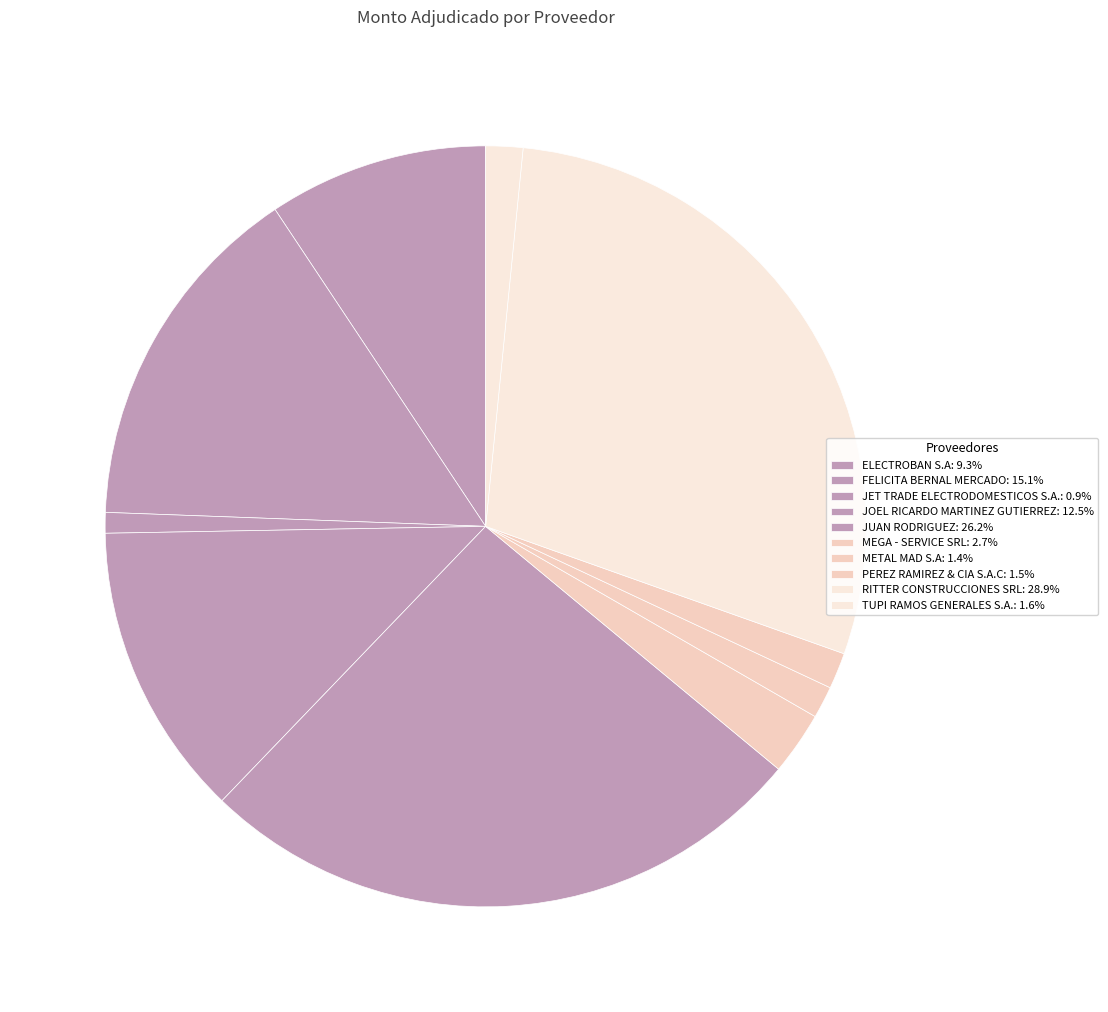

Rank the categories by value from lowest to highest.

JET TRADE ELECTRODOMESTICOS S.A., METAL MAD S.A, PEREZ RAMIREZ & CIA S.A.C, TUPI RAMOS GENERALES S.A., MEGA - SERVICE SRL, ELECTROBAN S.A, JOEL RICARDO MARTINEZ GUTIERREZ, FELICITA BERNAL MERCADO, JUAN RODRIGUEZ, RITTER CONSTRUCCIONES SRL